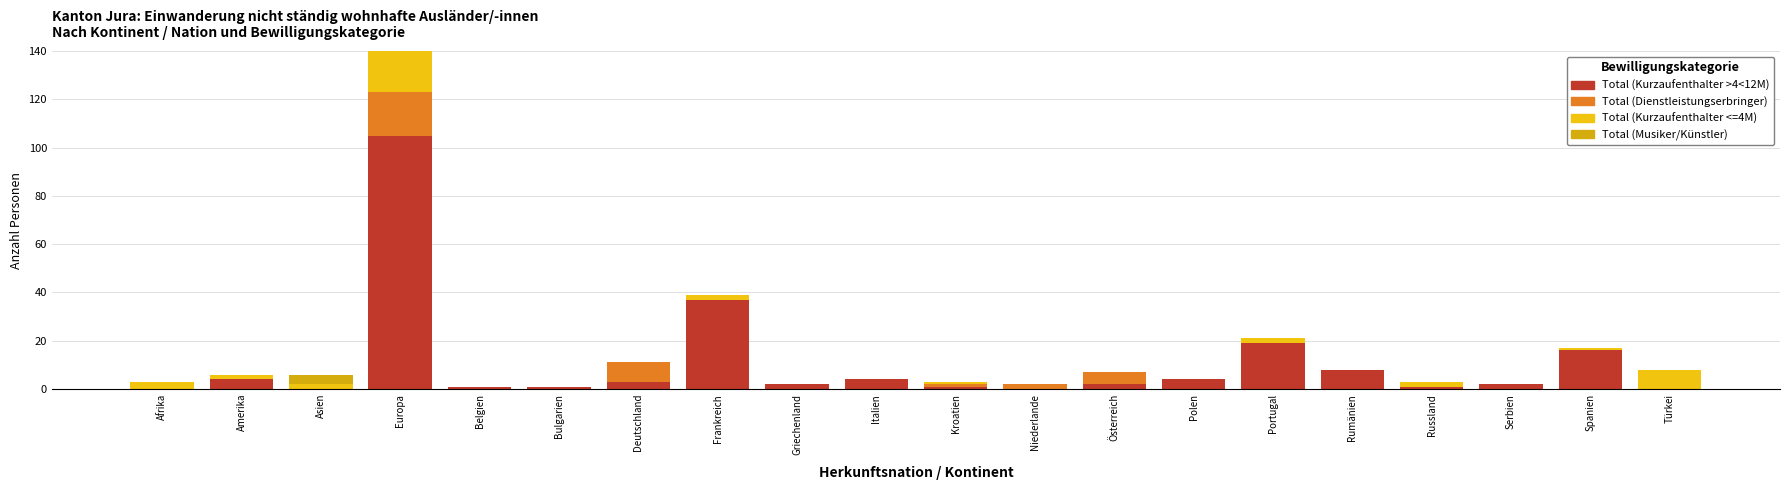

Count the number of categories in the chart.

20